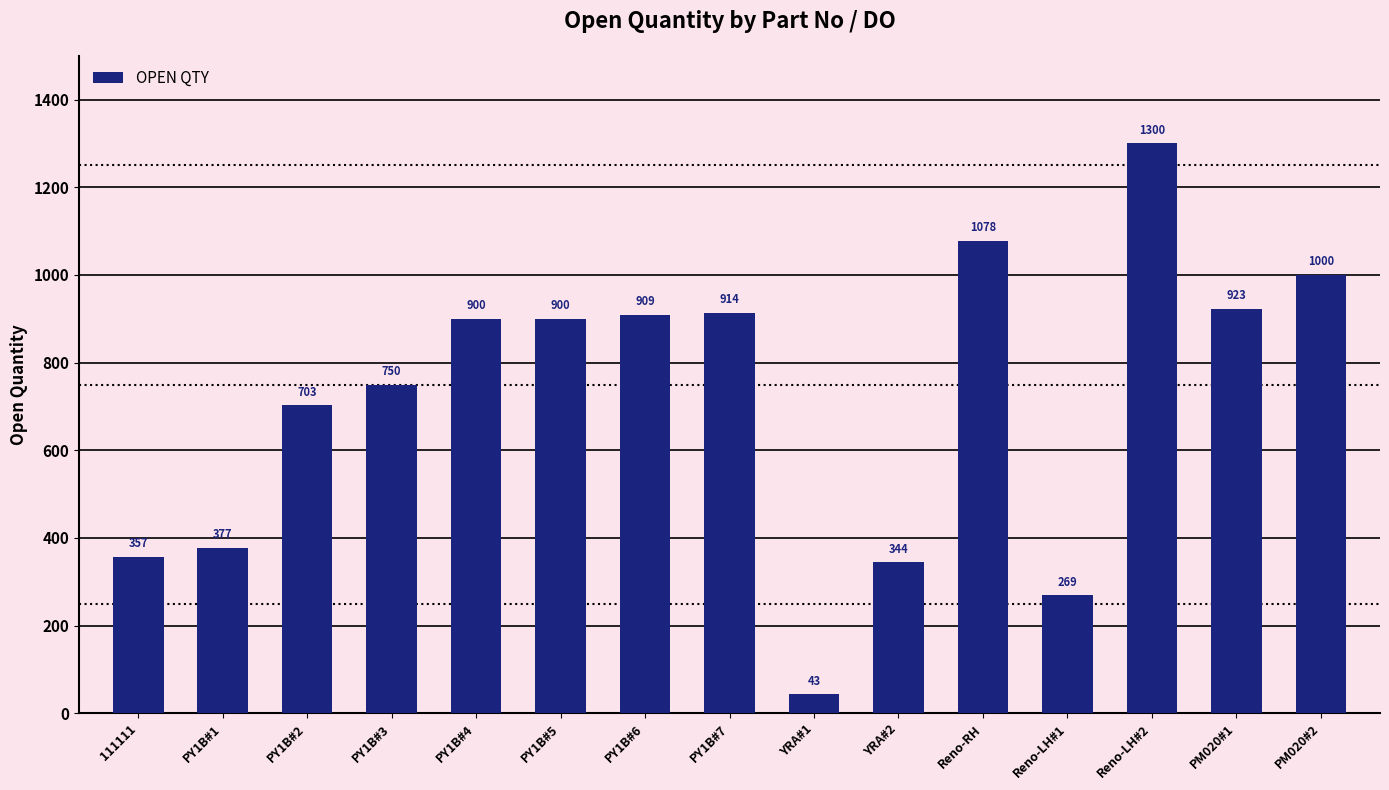

The value at PM020#1 is 1419. True or false?

False